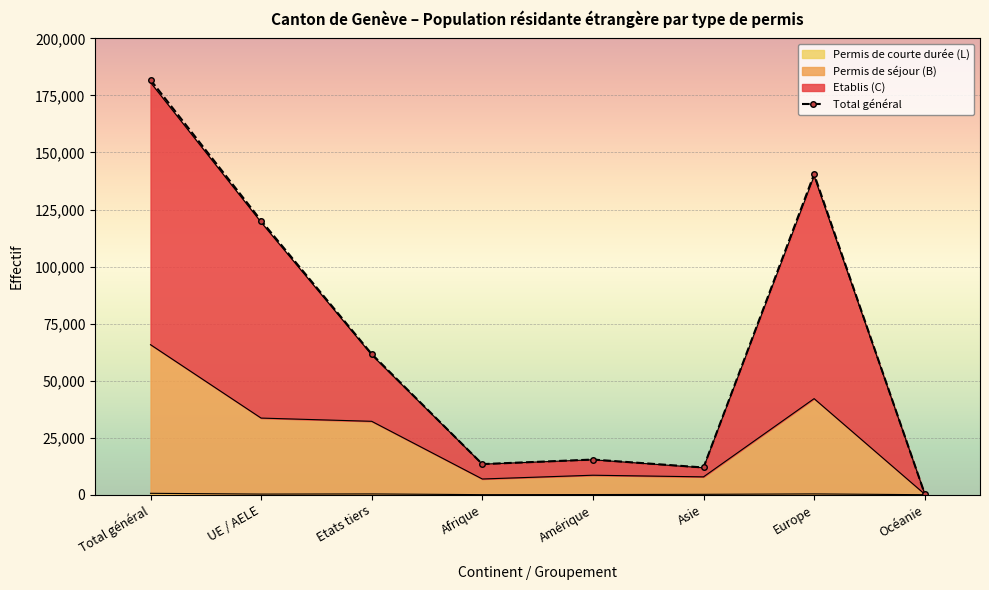

Approximately how many times larger is the value at Amérique compared to Etats tiers?

0.2